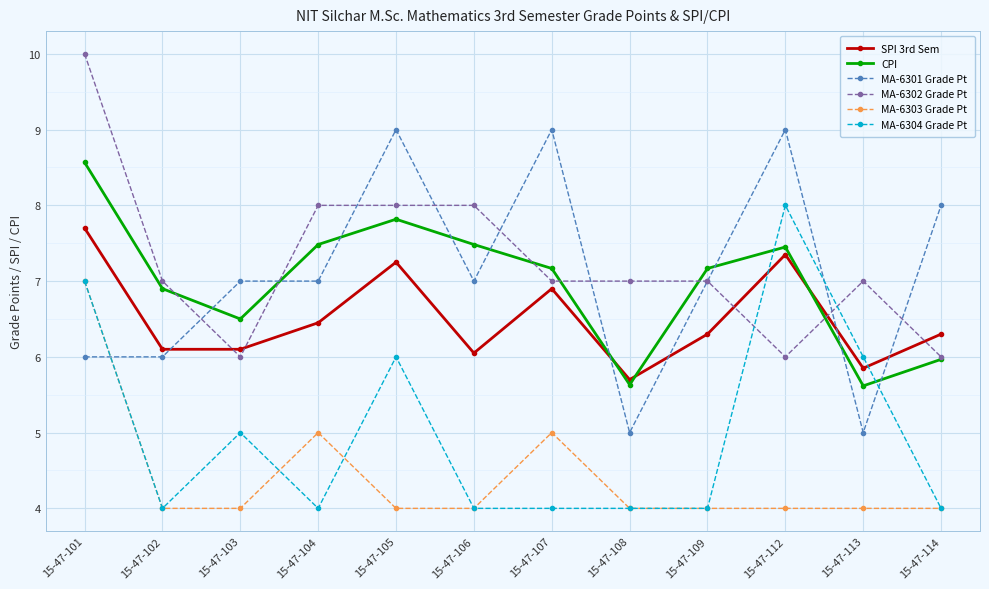

Is it true that MA-6303 Grade Pt equals 4.0 at 15-47-105?

True